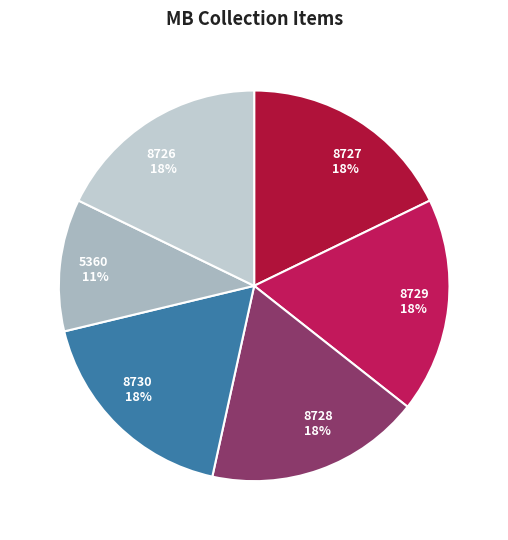

Is it true that 8729 is 5% of the pie?

False